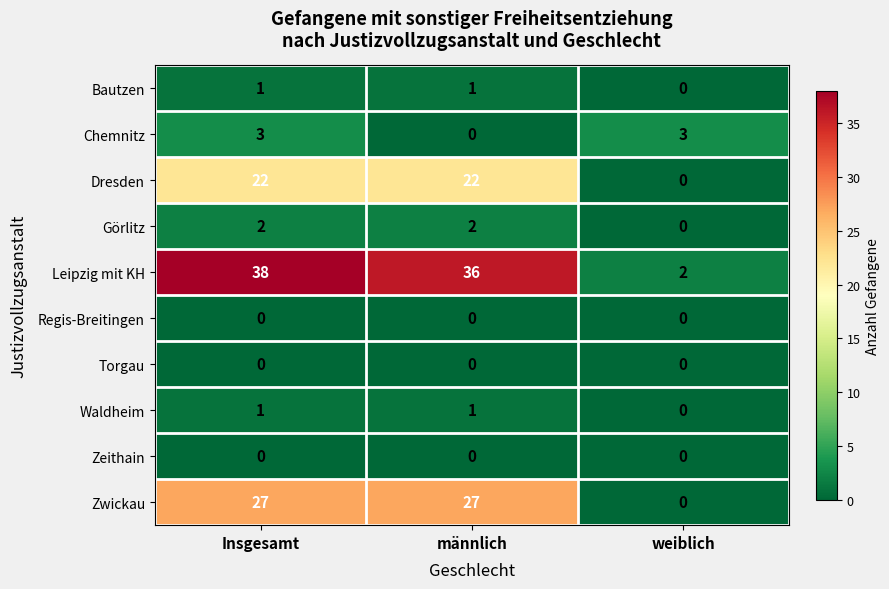

Which series has the largest total across all categories?

Leipzig mit KH